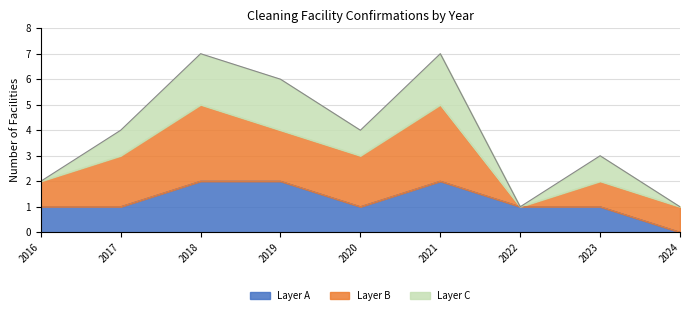

Does the chart display data point markers on the line(s)?

No